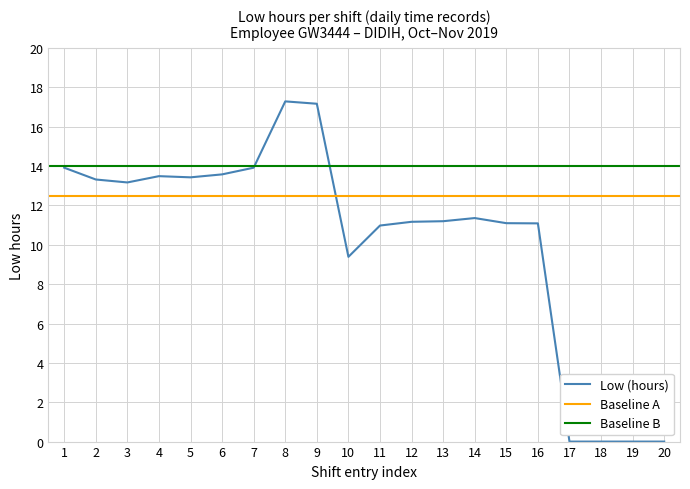

Is the value of Baseline B at 5 greater than the value of Baseline A at 2?

Yes